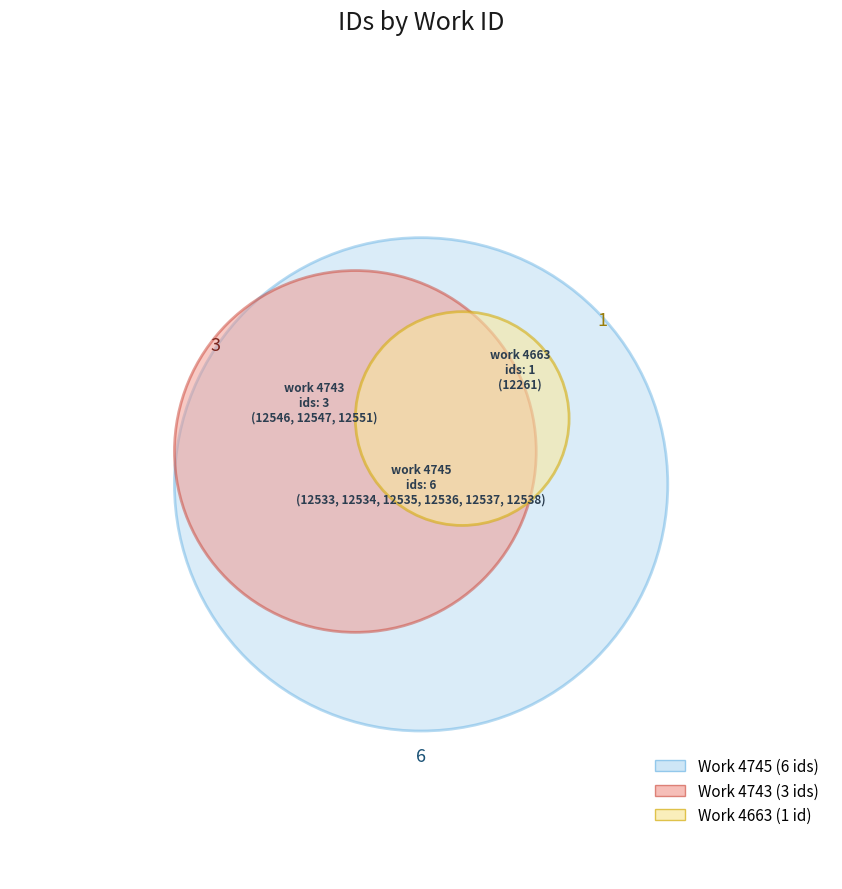

Reading left to right, transcribe all the data shown in this chart.

work_id: 4663=4663	4743=4745	4745=4745	3=4745	4=4745	5=4745	6=4745	7=4743	8=4743	9=4743
id: 4663=12261	4743=12533	4745=12534	3=12535	4=12536	5=12537	6=12538	7=12546	8=12547	9=12551